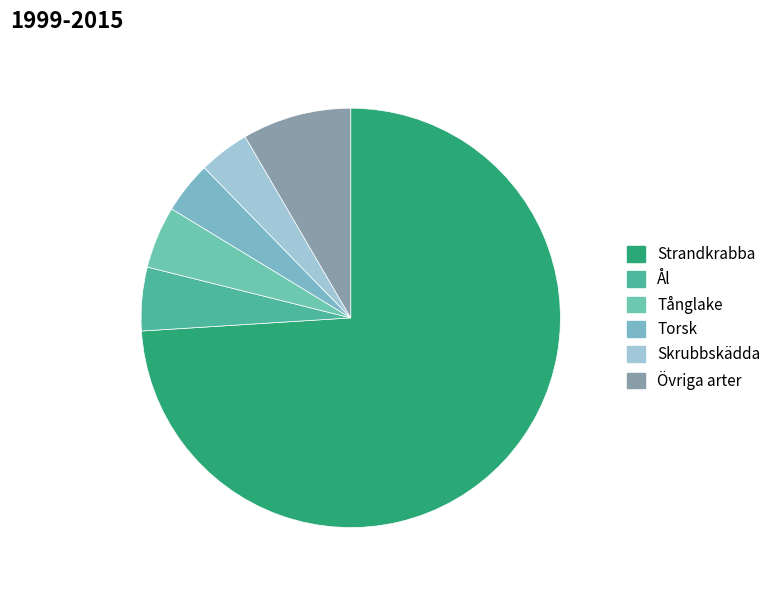

Count the number of slices in the pie.

6